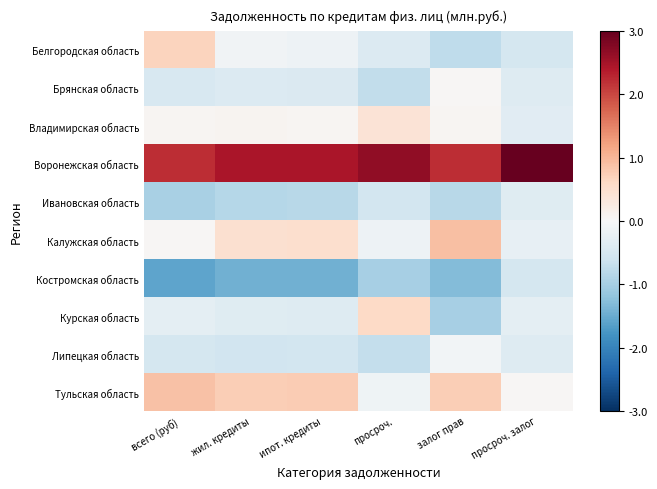

Reading right to left, list all the values displayed in this chart.

Белгородская область: просроч. залог=-0.5	залог прав=-0.7	просроч.=-0.4	ипот. кредиты=-0.1	жил. кредиты=-0.1	всего (руб)=0.7
Брянская область: просроч. залог=-0.4	залог прав=0.0	просроч.=-0.7	ипот. кредиты=-0.4	жил. кредиты=-0.4	всего (руб)=-0.5
Владимирская область: просроч. залог=-0.3	залог прав=0.1	просроч.=0.4	ипот. кредиты=0.1	жил. кредиты=0.1	всего (руб)=0.1
Воронежская область: просроч. залог=3.0	залог прав=2.2	просроч.=2.6	ипот. кредиты=2.4	жил. кредиты=2.4	всего (руб)=2.2
Ивановская область: просроч. залог=-0.4	залог прав=-0.8	просроч.=-0.5	ипот. кредиты=-0.8	жил. кредиты=-0.8	всего (руб)=-1.0
Калужская область: просроч. залог=-0.2	залог прав=0.9	просроч.=-0.1	ипот. кредиты=0.5	жил. кредиты=0.5	всего (руб)=0.0
Костромская область: просроч. залог=-0.5	залог прав=-1.3	просроч.=-1.0	ипот. кредиты=-1.4	жил. кредиты=-1.4	всего (руб)=-1.6
Курская область: просроч. залог=-0.3	залог прав=-1.0	просроч.=0.6	ипот. кредиты=-0.4	жил. кредиты=-0.4	всего (руб)=-0.3
Липецкая область: просроч. залог=-0.4	залог прав=-0.1	просроч.=-0.7	ипот. кредиты=-0.6	жил. кредиты=-0.6	всего (руб)=-0.5
Тульская область: просроч. залог=0.0	залог прав=0.7	просроч.=-0.1	ипот. кредиты=0.7	жил. кредиты=0.7	всего (руб)=0.9